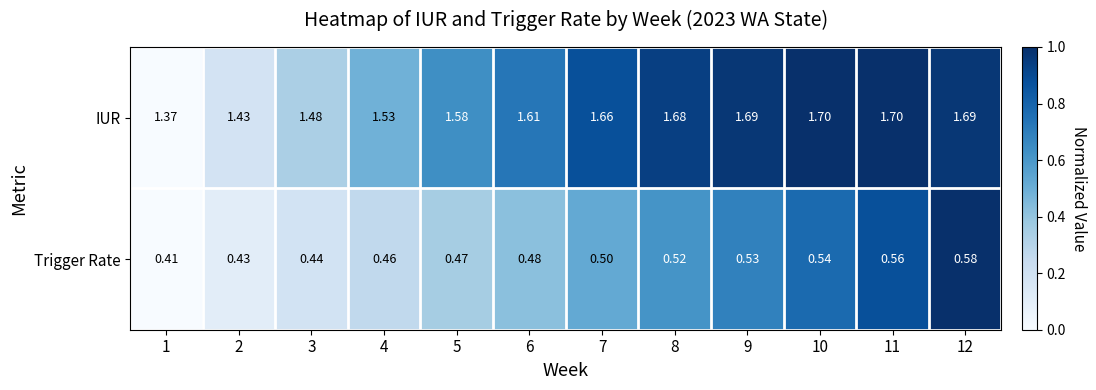

Which series has the largest total across all categories?

IUR